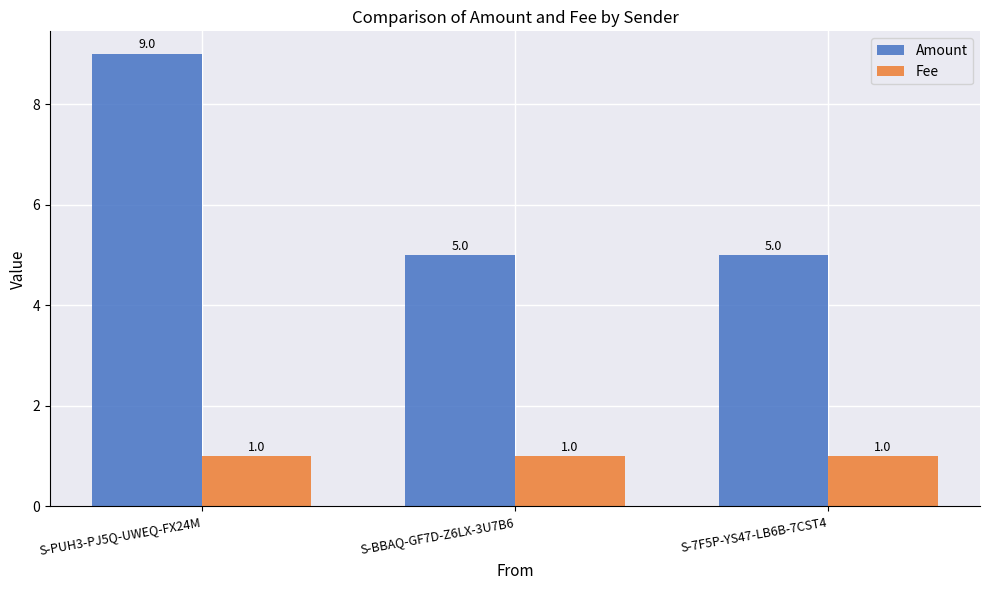

At which category is the sum across all series the highest?

S-PUH3-PJ5Q-UWEQ-FX24M